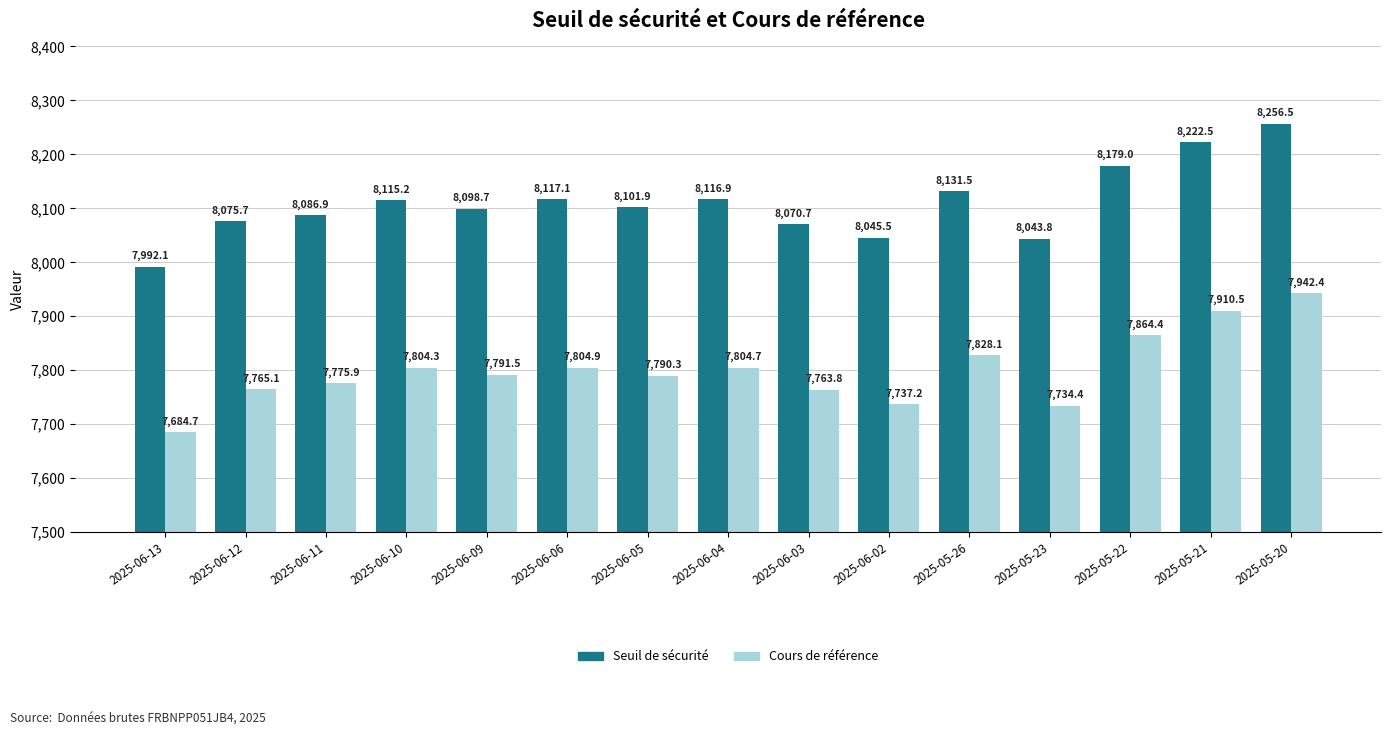

Which series has the widest spread of values?

Seuil de sécurité